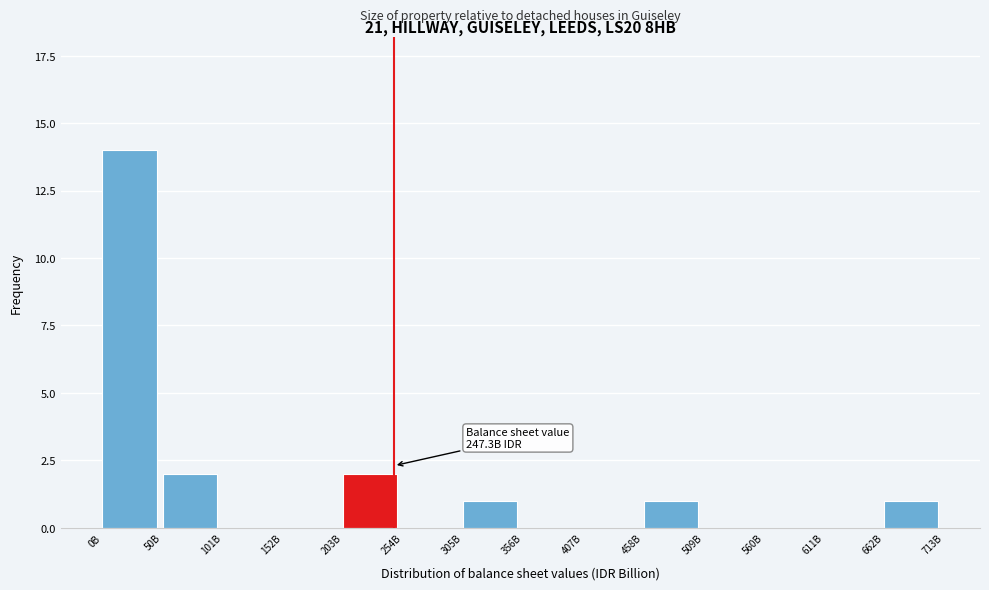

Reading right to left, extract all data points from this chart.

662B=1	611B=0	560B=0	509B=0	458B=1	407B=0	356B=0	305B=1	254B=0	203B=2	152B=0	101B=0	50B=2	0B=14